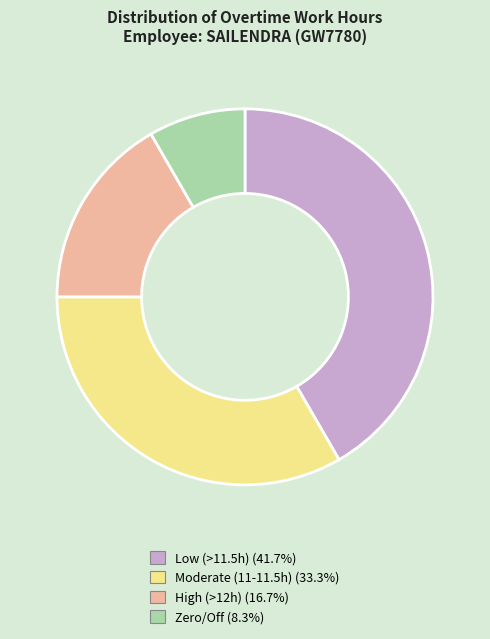

Is there any slice that represents more than half of the pie?

No